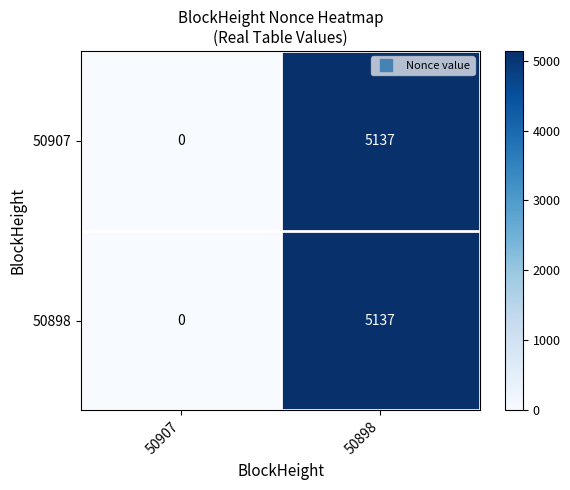

At which category is the sum across all series the highest?

50898